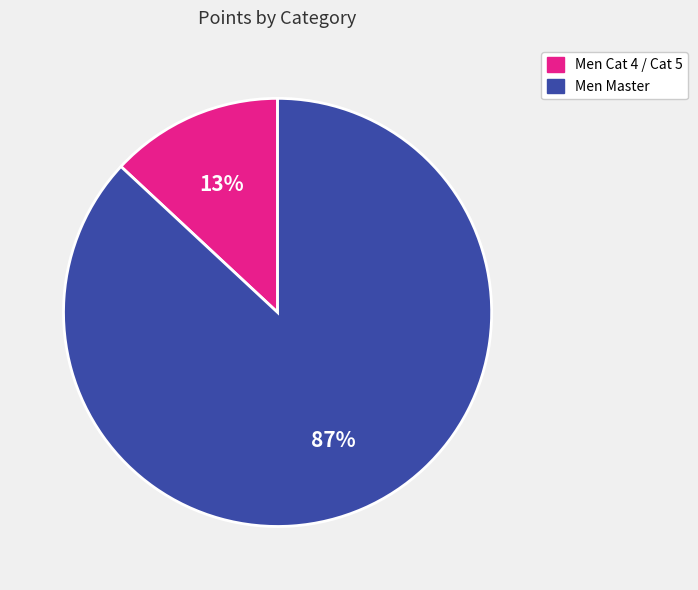

Is there a majority slice in this chart?

Yes